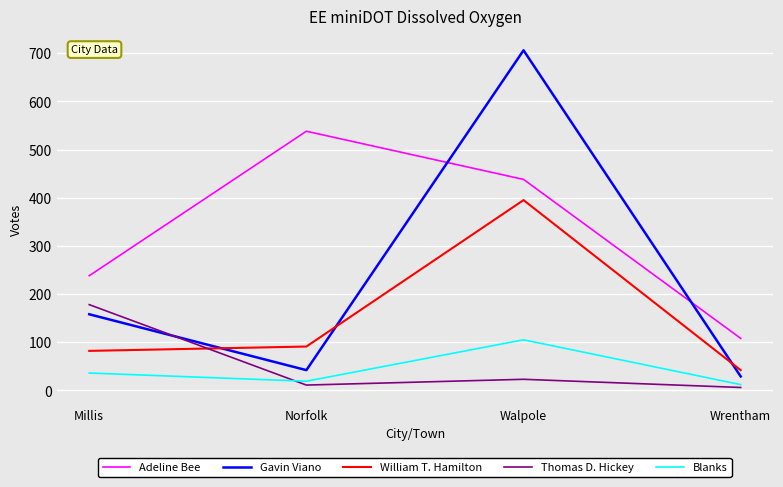

At which category is the sum across all series the highest?

Walpole